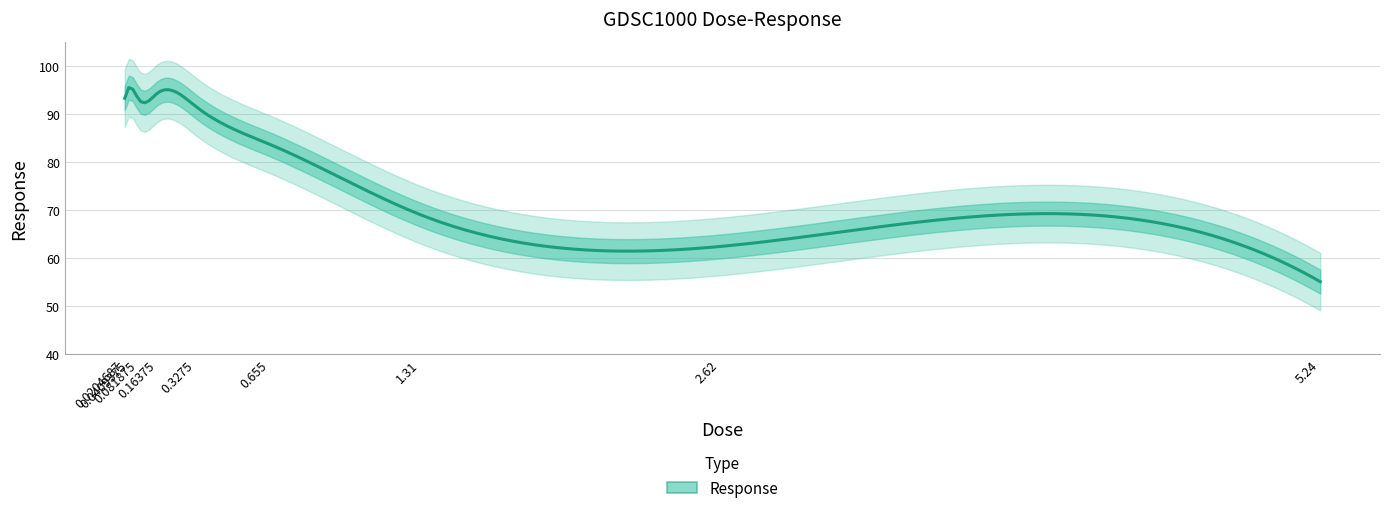

What is the difference between the maximum and minimum values?

40.5